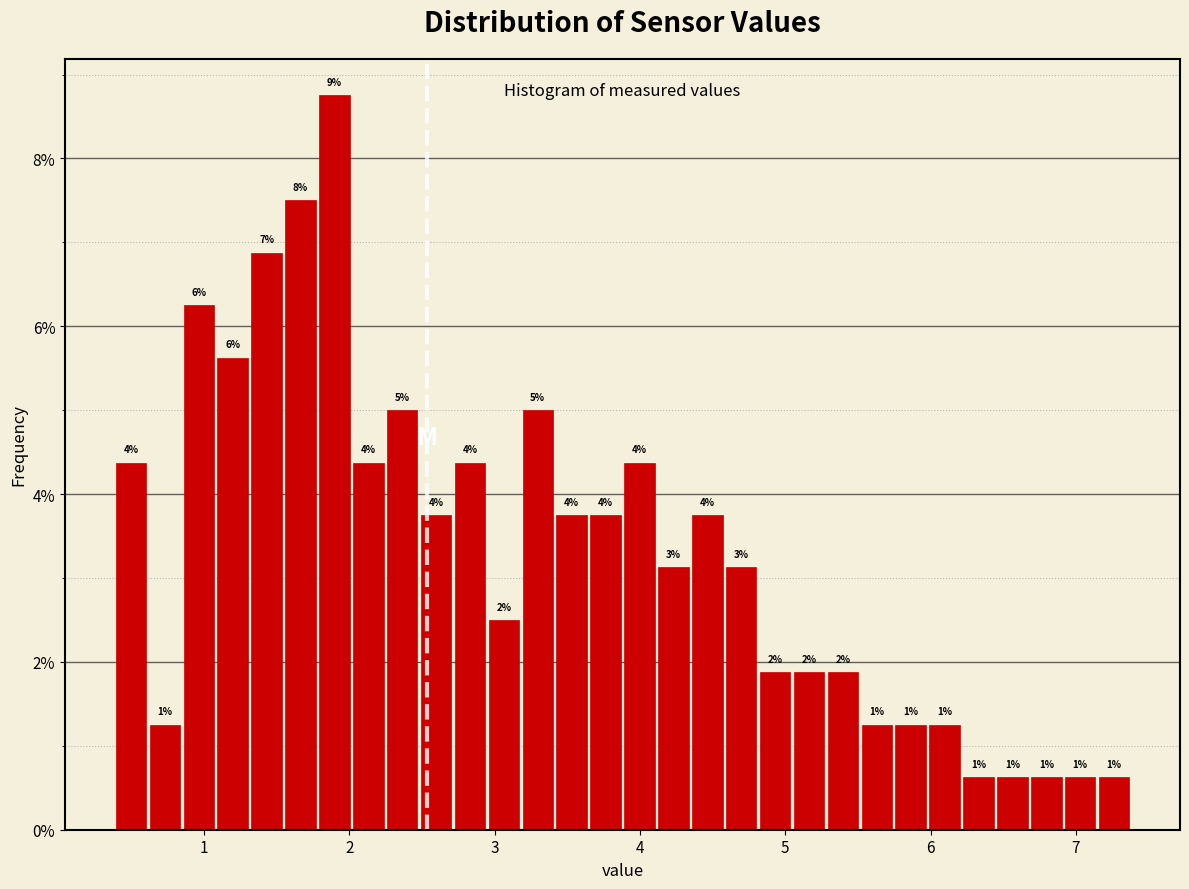

Read against the x-axis, roughly where is the centre of the tallest bar?

1.9